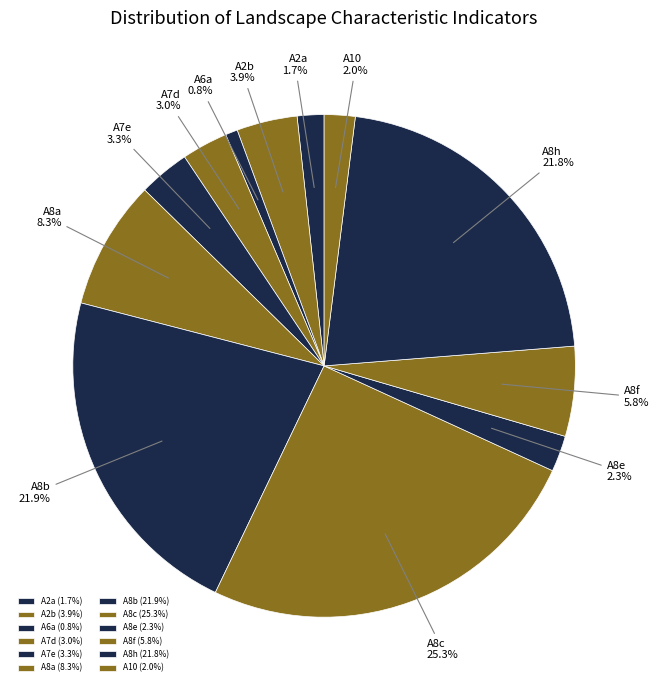

What is the total percentage of A7d and A8b?

24.9%